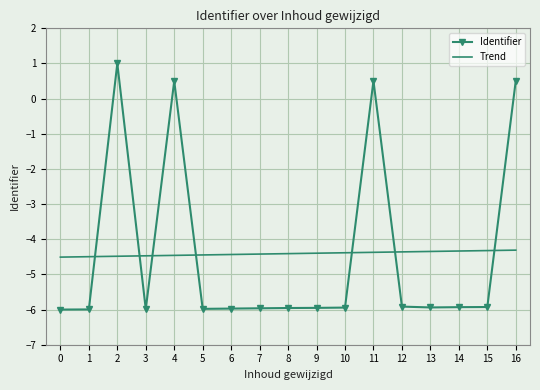

What is the difference between the second highest and minimum values in the Identifier series?

6.5